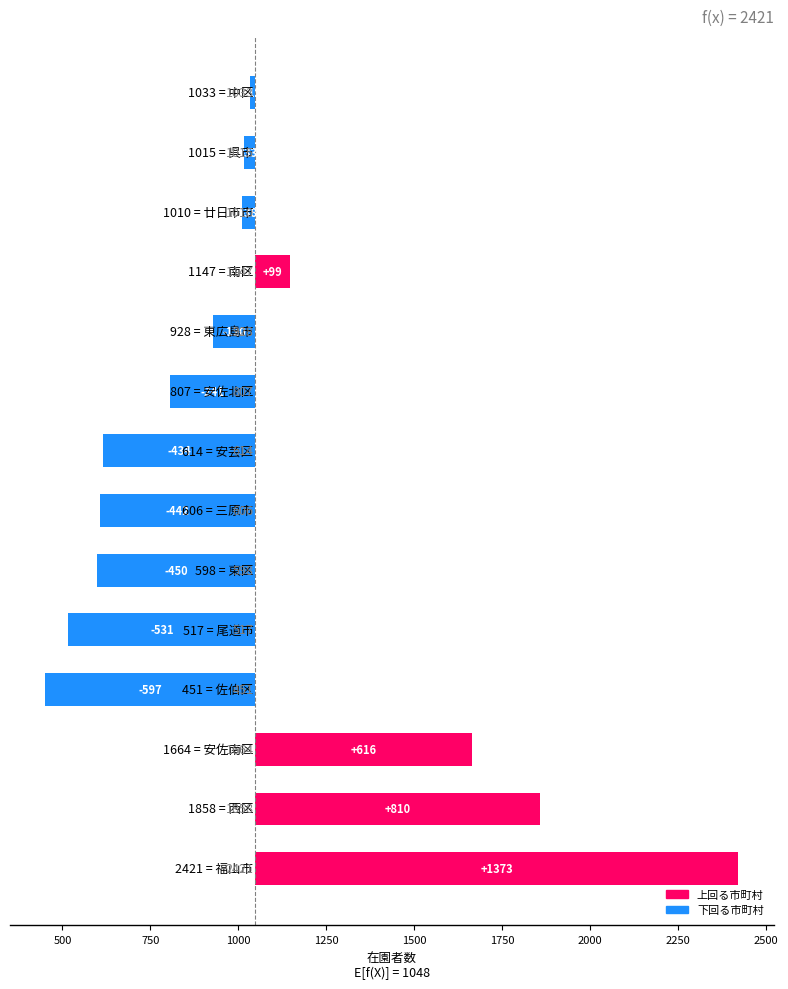

The value at 500 is 1448.0. True or false?

False